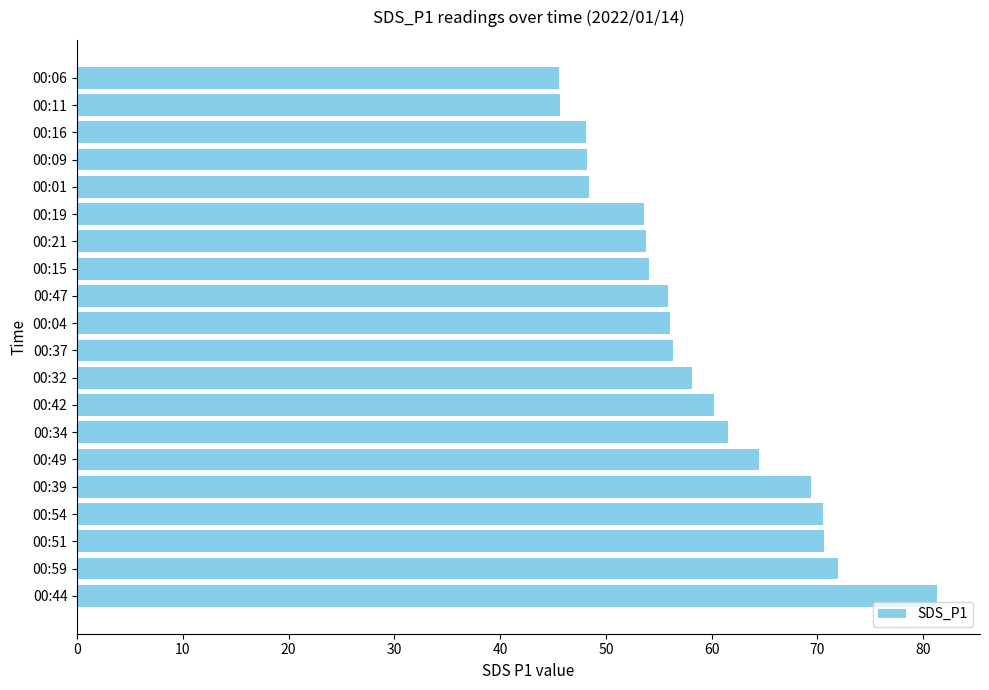

The chart shows a value of 69.1 at 00:06. True or false?

False